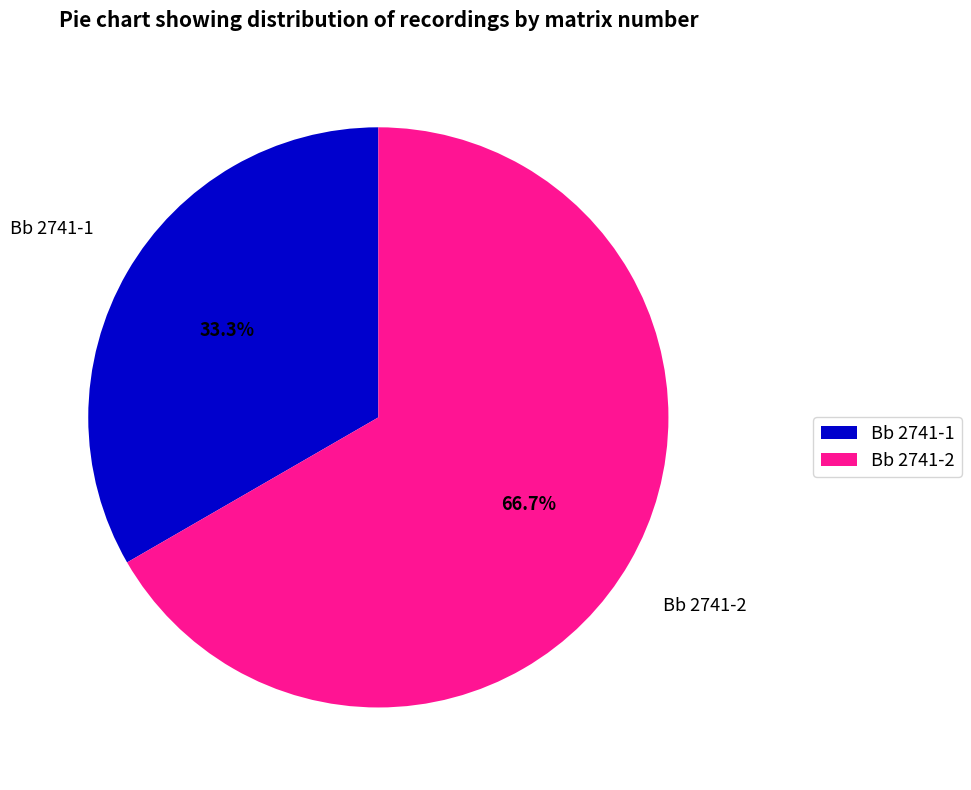

To the nearest percent, what percentage of the pie is Bb 2741-2?

67%